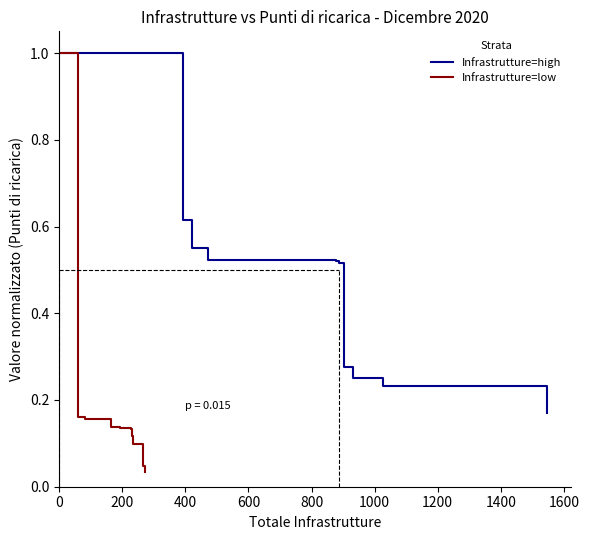

How many Infrastrutture=high values are between 0 and 1?

11